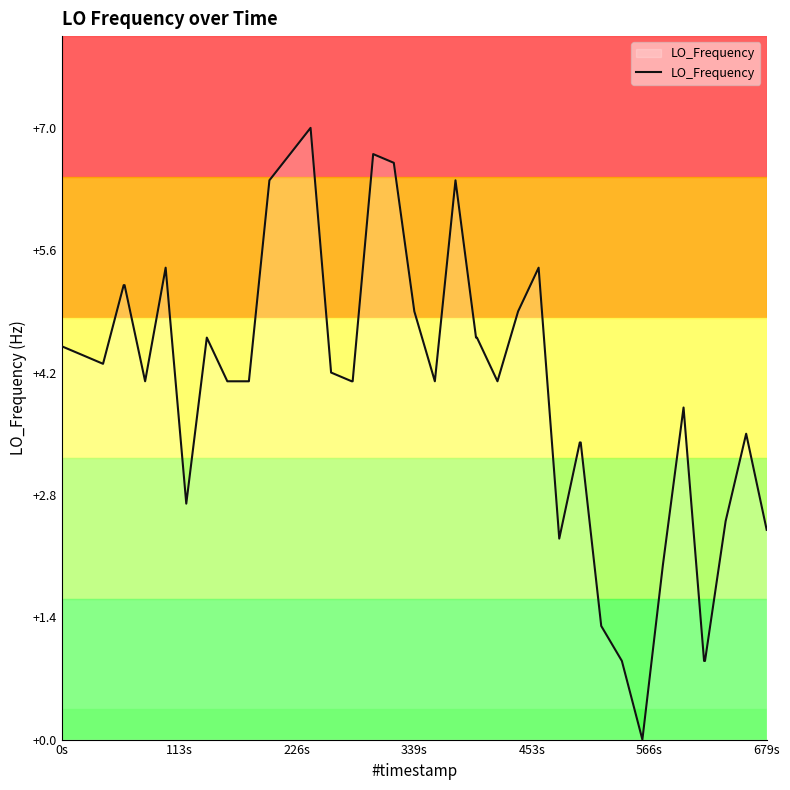

Does the chart have visible grid lines?

No